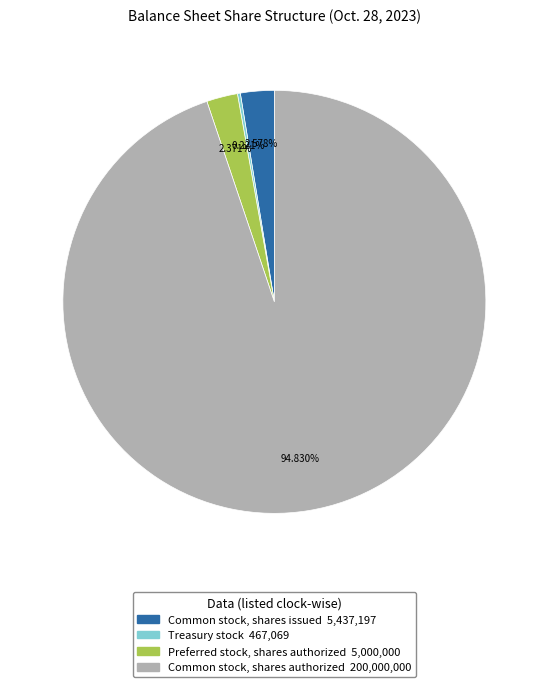

What is the largest slice in the pie chart?

Common stock, shares authorized